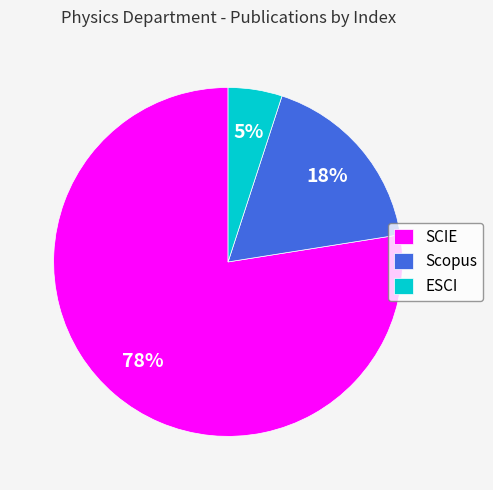

Combined, do SCIE and Scopus account for over 50%?

Yes